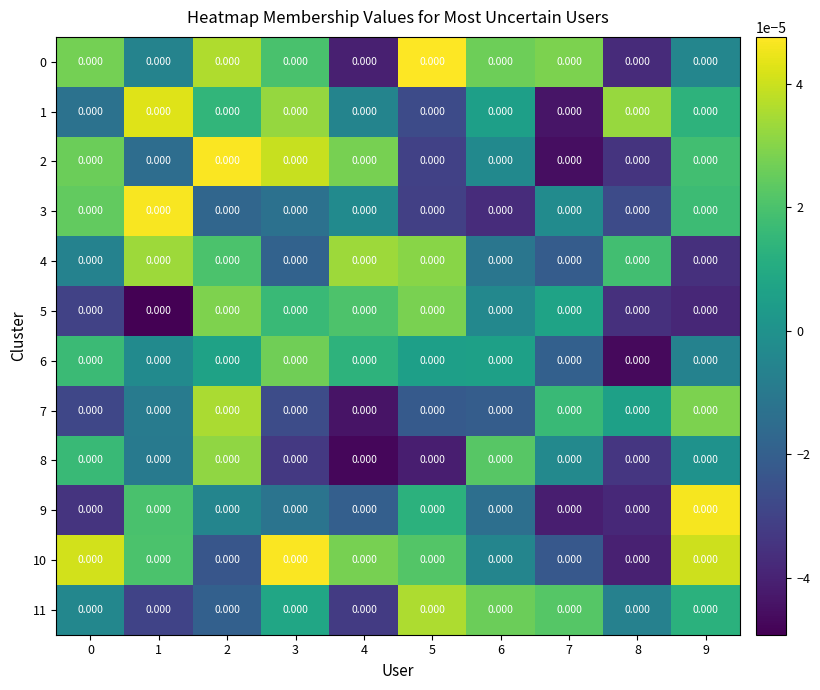

Reading left to right, extract all data points from this chart.

0: 0=0.0	1=0.0	2=0.0	3=0.0	4=0.0	5=0.0	6=0.0	7=0.0	8=0.0	9=0.0
1: 0=0.0	1=0.0	2=0.0	3=0.0	4=0.0	5=0.0	6=0.0	7=0.0	8=0.0	9=0.0
2: 0=0.0	1=0.0	2=0.0	3=0.0	4=0.0	5=0.0	6=0.0	7=0.0	8=0.0	9=0.0
3: 0=0.0	1=0.0	2=0.0	3=0.0	4=0.0	5=0.0	6=0.0	7=0.0	8=0.0	9=0.0
4: 0=0.0	1=0.0	2=0.0	3=0.0	4=0.0	5=0.0	6=0.0	7=0.0	8=0.0	9=0.0
5: 0=0.0	1=0.0	2=0.0	3=0.0	4=0.0	5=0.0	6=0.0	7=0.0	8=0.0	9=0.0
6: 0=0.0	1=0.0	2=0.0	3=0.0	4=0.0	5=0.0	6=0.0	7=0.0	8=0.0	9=0.0
7: 0=0.0	1=0.0	2=0.0	3=0.0	4=0.0	5=0.0	6=0.0	7=0.0	8=0.0	9=0.0
8: 0=0.0	1=0.0	2=0.0	3=0.0	4=0.0	5=0.0	6=0.0	7=0.0	8=0.0	9=0.0
9: 0=0.0	1=0.0	2=0.0	3=0.0	4=0.0	5=0.0	6=0.0	7=0.0	8=0.0	9=0.0
10: 0=0.0	1=0.0	2=0.0	3=0.0	4=0.0	5=0.0	6=0.0	7=0.0	8=0.0	9=0.0
11: 0=0.0	1=0.0	2=0.0	3=0.0	4=0.0	5=0.0	6=0.0	7=0.0	8=0.0	9=0.0